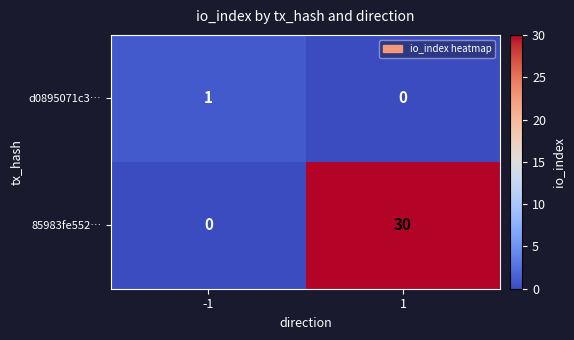

Which series has the largest total across all categories?

85983fe552…